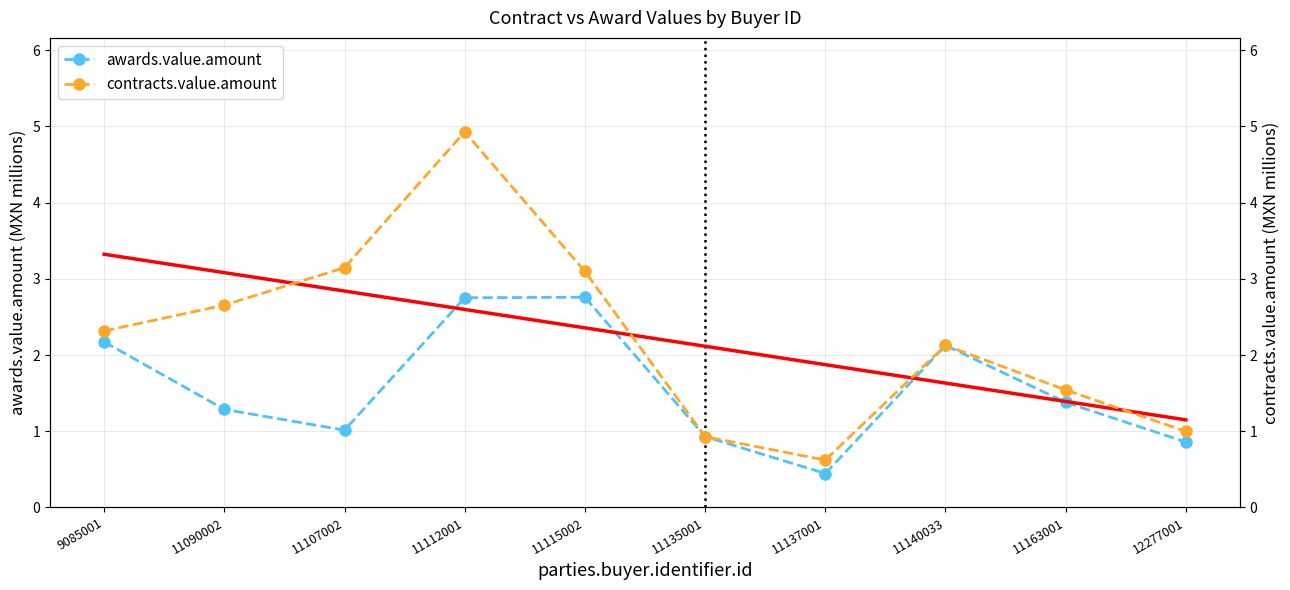

Reading left to right, transcribe all the data shown in this chart.

awards.value.amount: 2.2	1.3	1.0	2.8	2.8	0.9	0.4	2.1	1.4	0.9
contracts.value.amount: 2.3	2.7	3.1	4.9	3.1	0.9	0.6	2.1	1.5	1.0